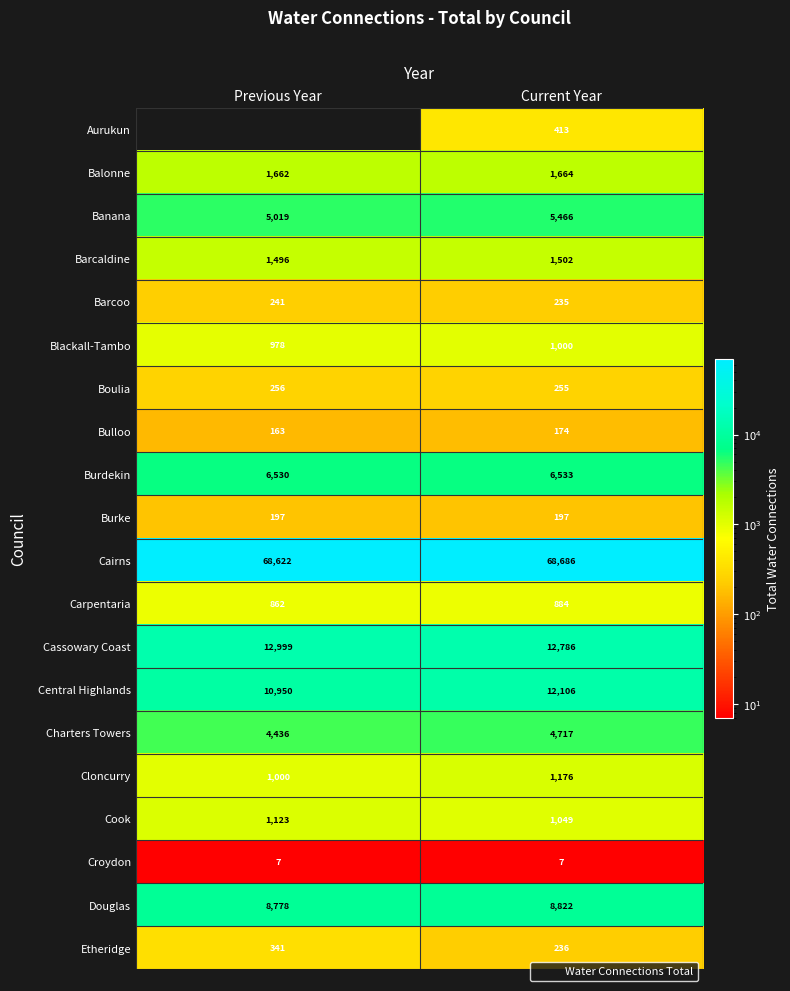

Which category has the highest value in the Blackall-Tambo series?

Current Year